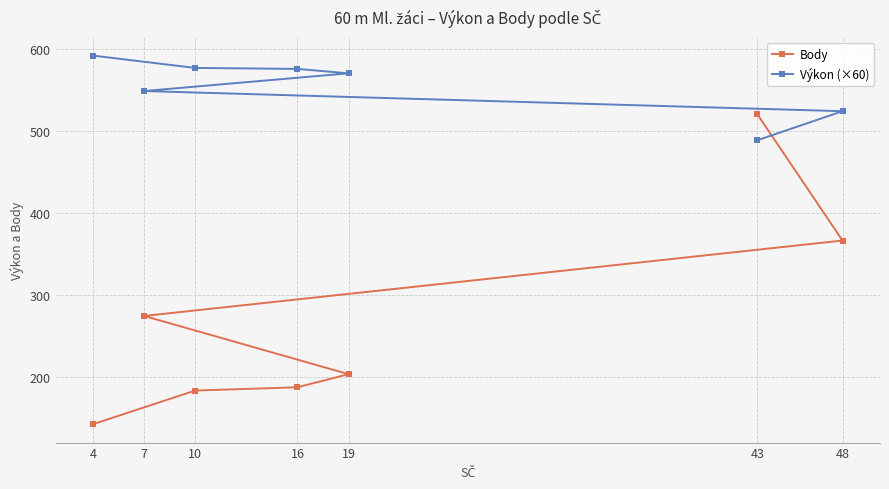

What is the value of the Body point at the 4th from the left?

187.0